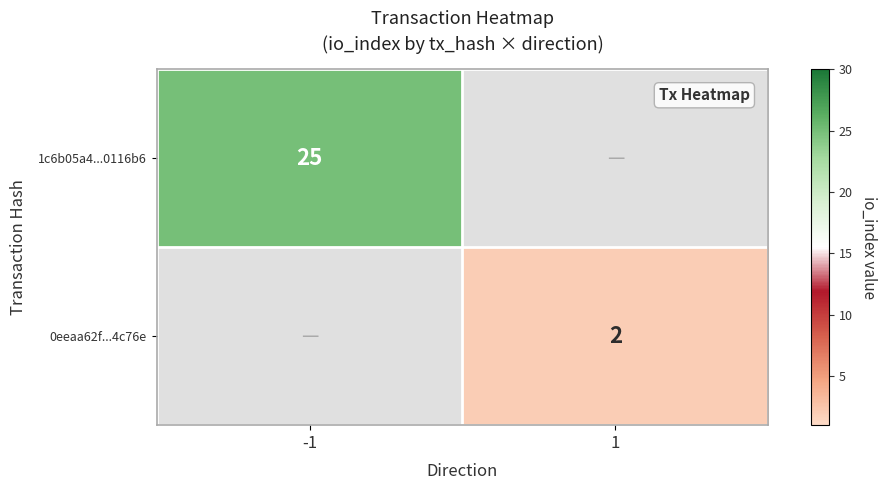

True or false: 0eeaa62f...4c76e has a value of 3 at 1.

False